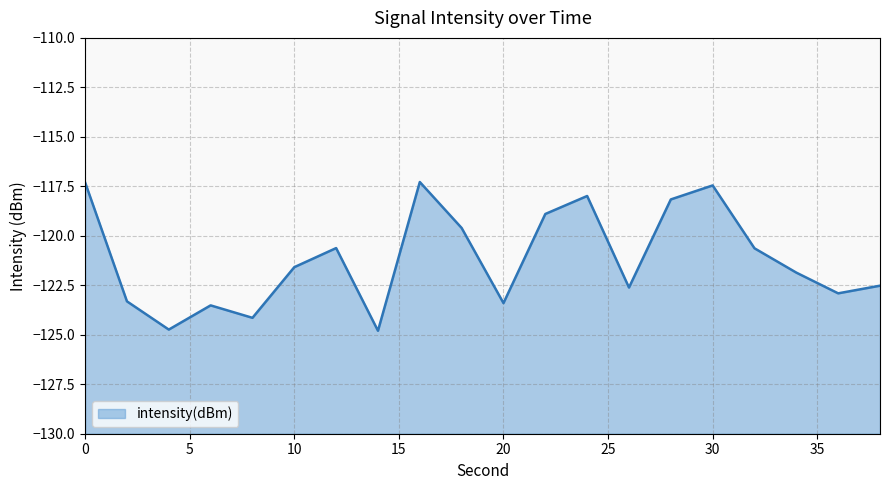

Reading left to right, what are all the values shown in this chart?

-117.3	-123.3	-124.7	-123.5	-124.1	-121.6	-120.6	-124.8	-117.3	-119.6	-123.4	-118.9	-118.0	-122.6	-118.2	-117.5	-120.6	-121.9	-122.9	-122.5